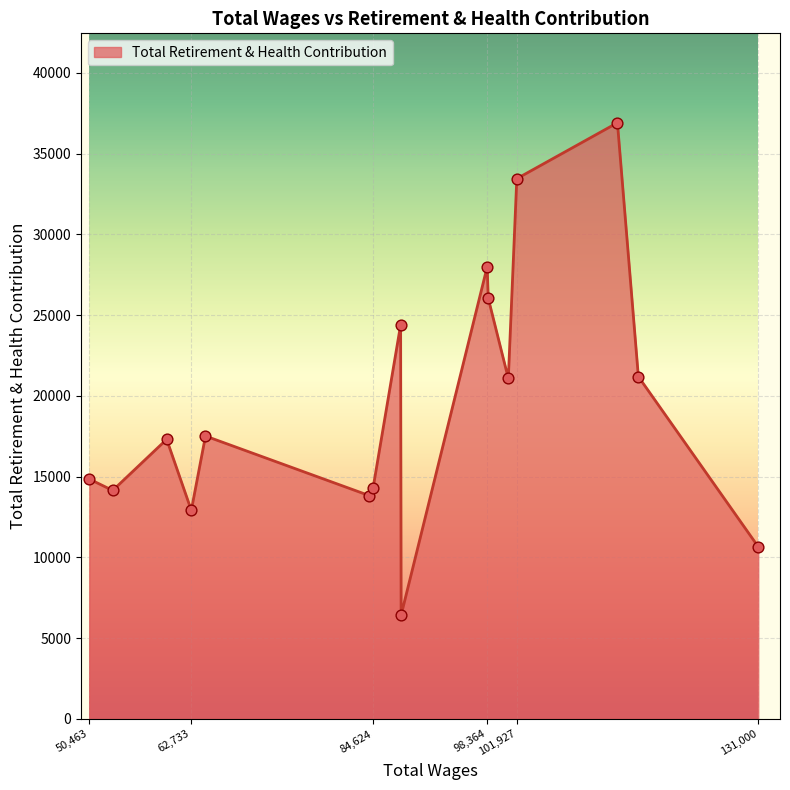

What is the greatest value displayed?

36917